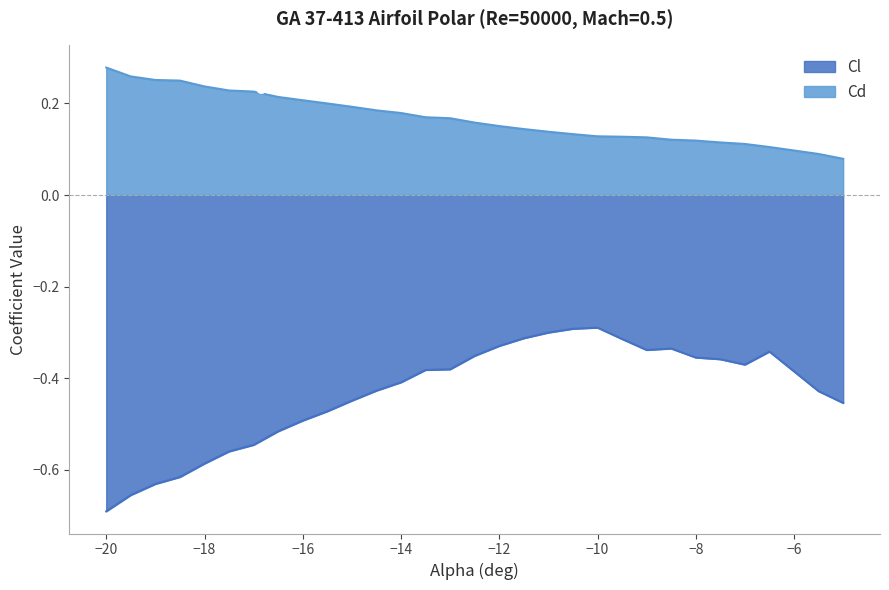

Which series has the widest spread of values?

Cl